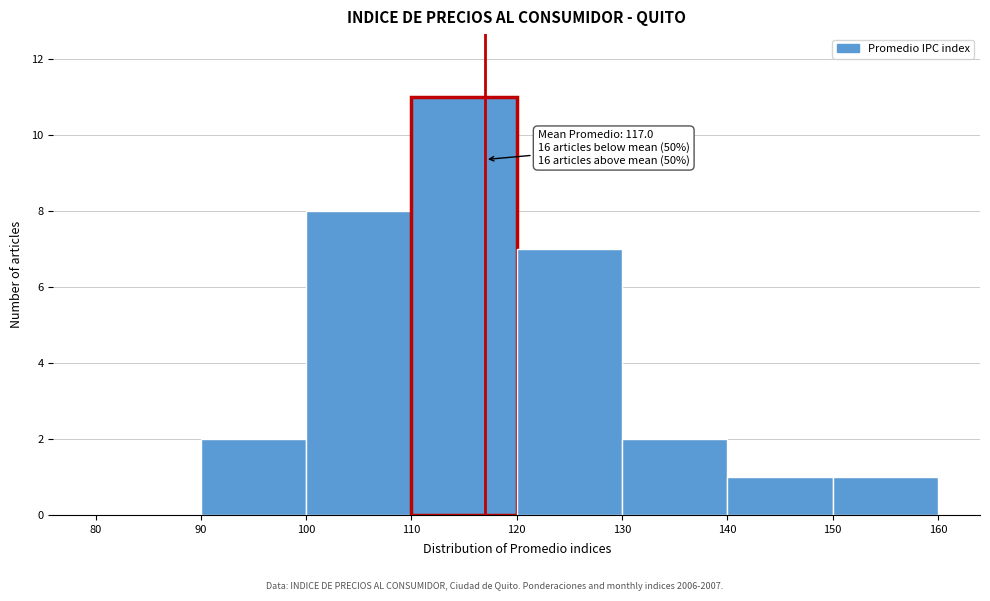

Which range on the x-axis has the tallest bar?

110 to 120